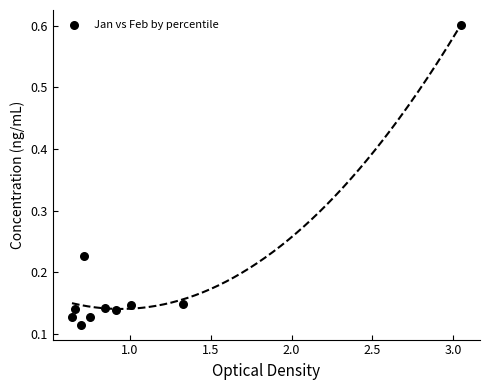

What is the range of Y values (max minus min)?

0.5